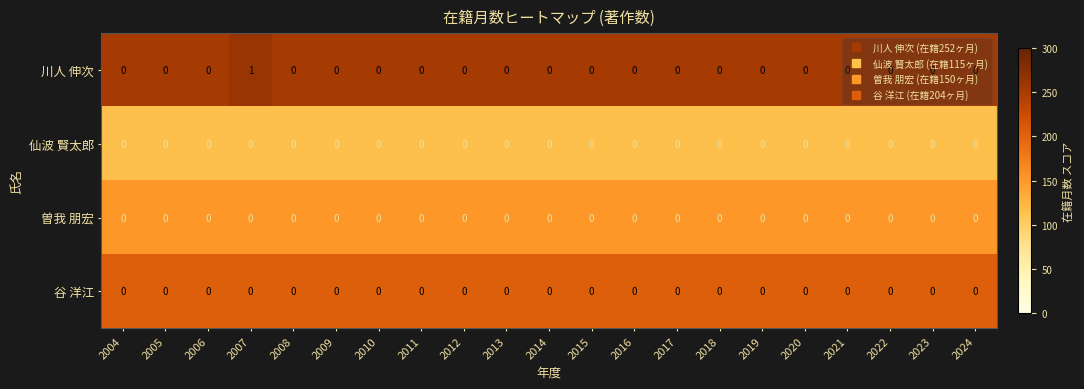

Which series has the largest range (max minus min)?

川人 伸次